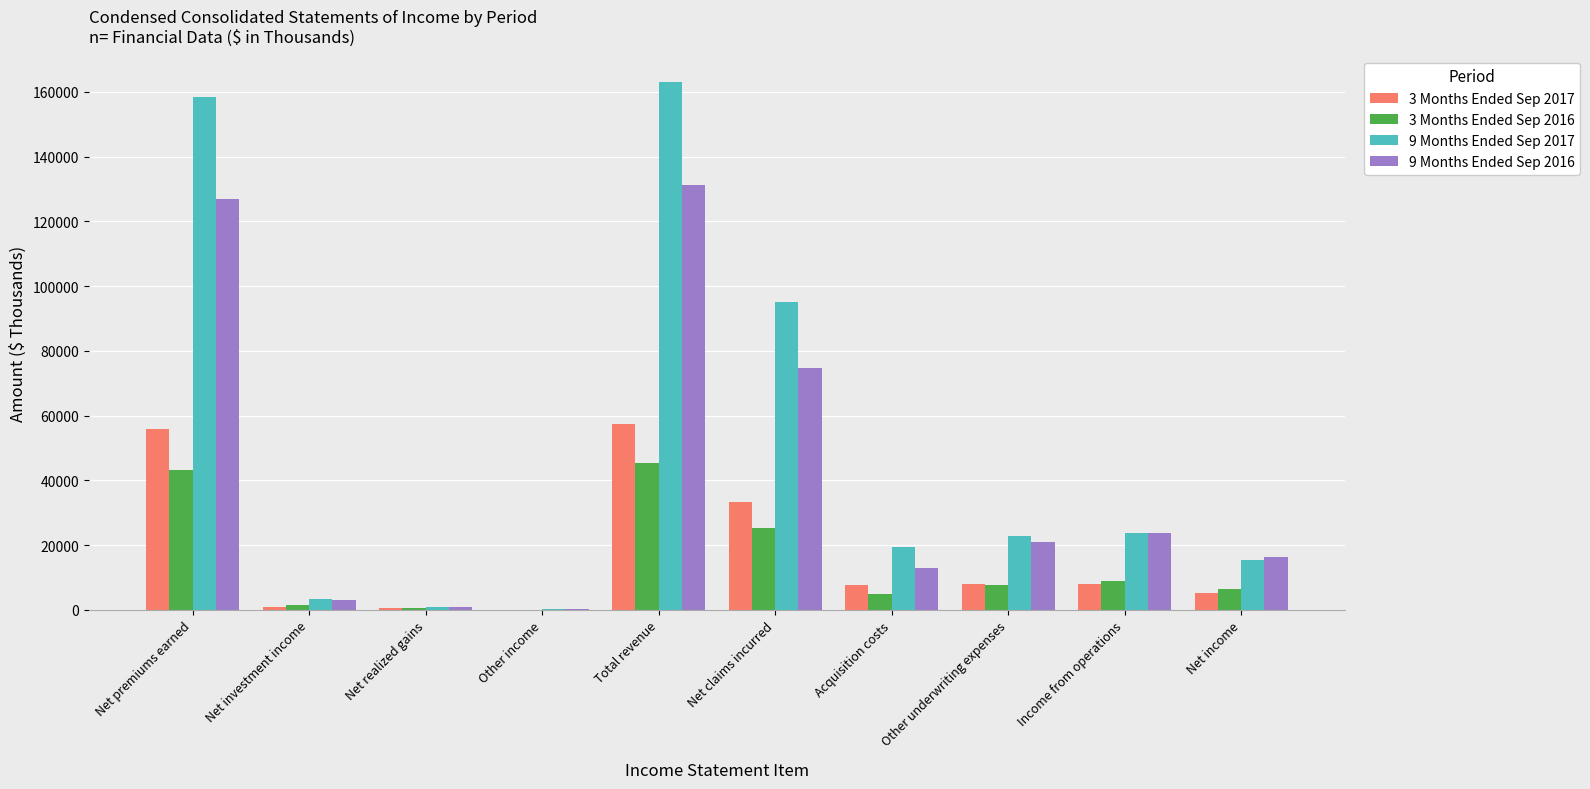

Which series has the largest total across all categories?

9 Months Ended Sep 2017